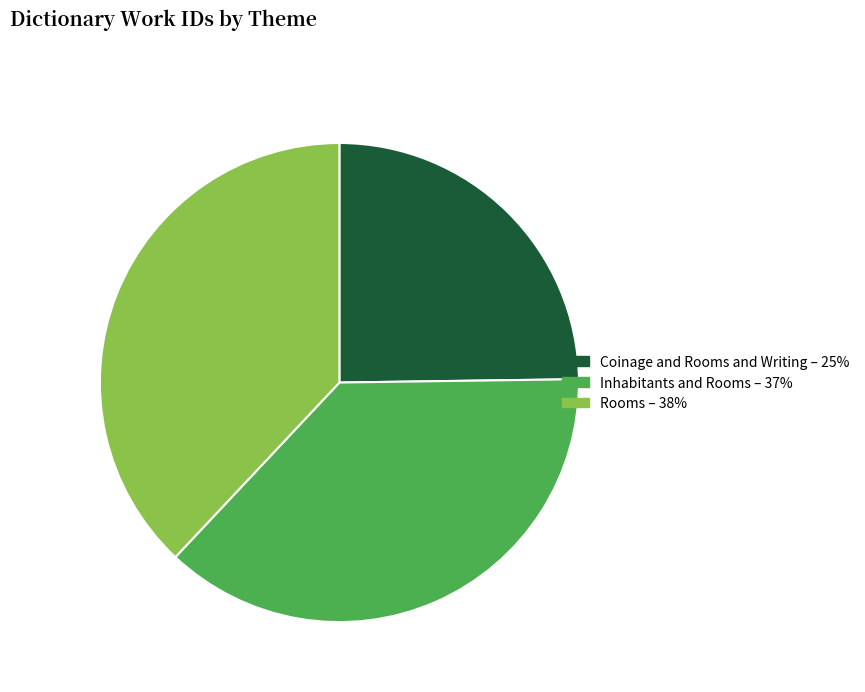

Count the number of slices in the pie.

3